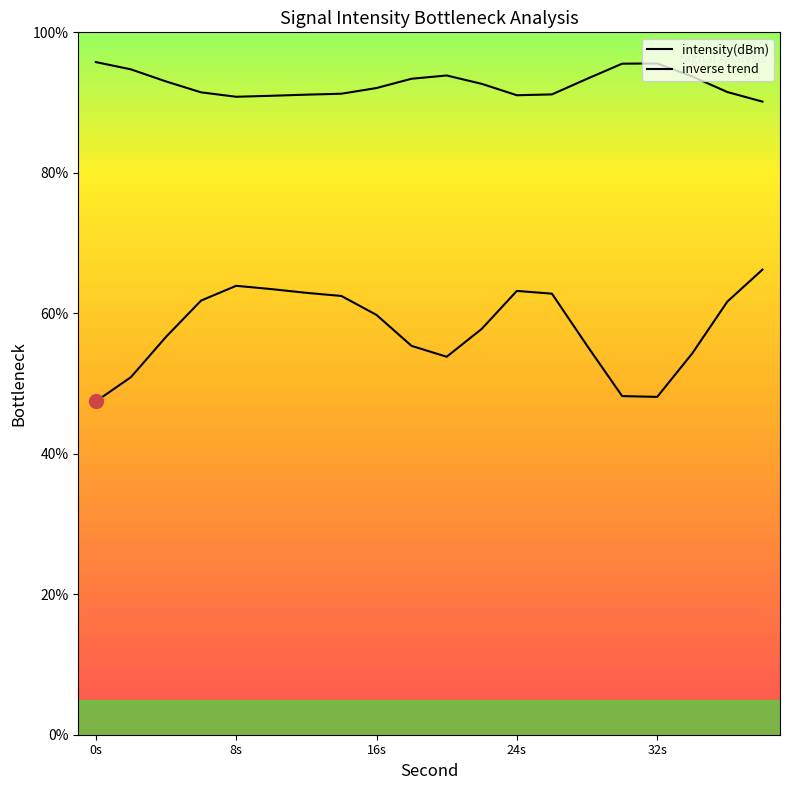

What is the minimum value shown in the chart?

47.4